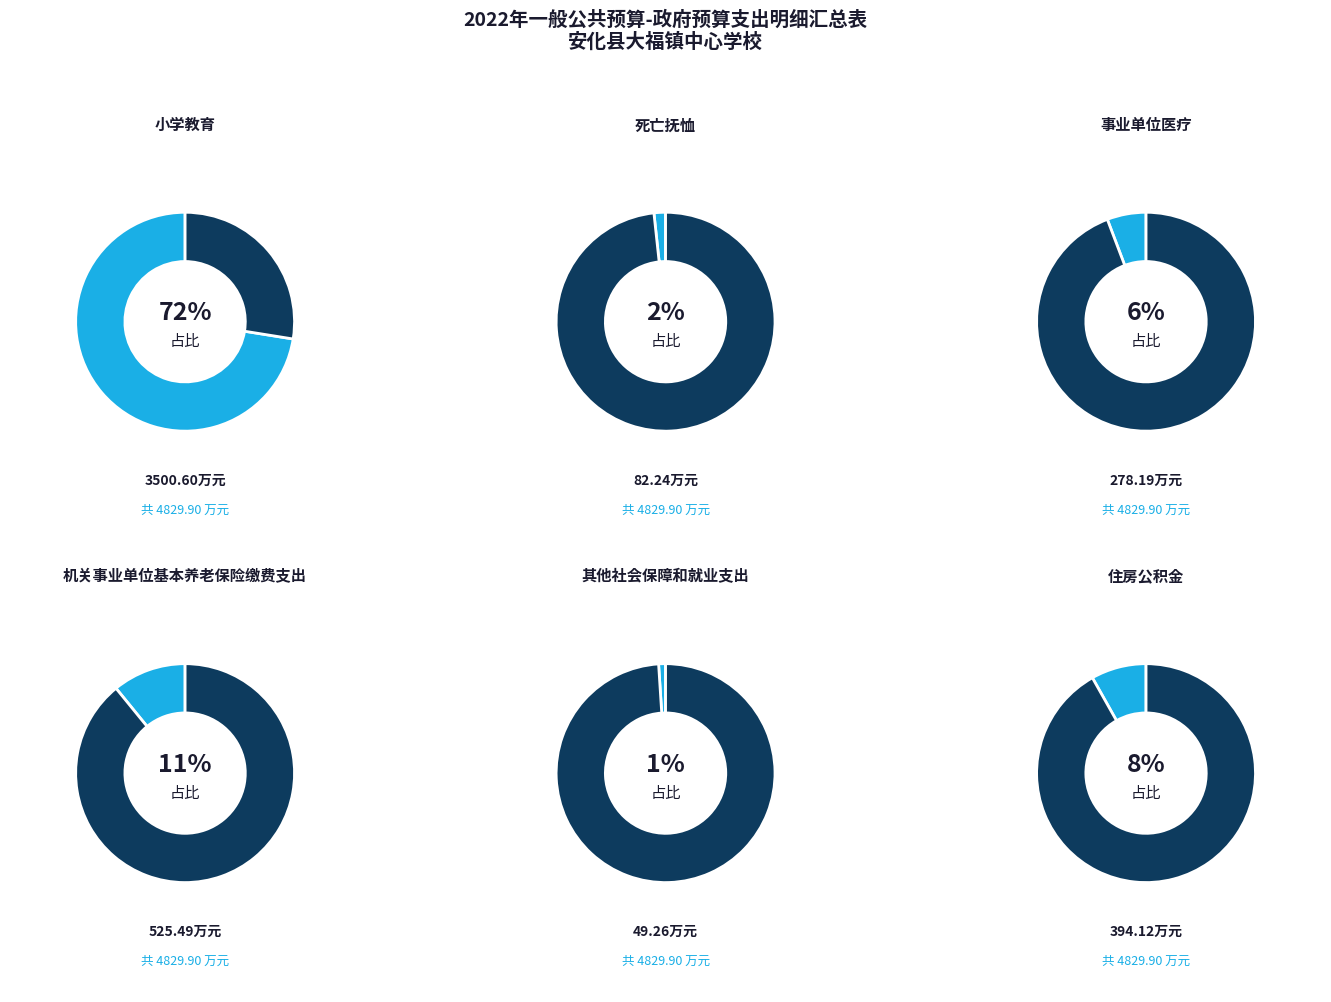

What is the ratio of the value at 住房公积金 to the value at 机关事业单位基本养老保险缴费支出?

0.7